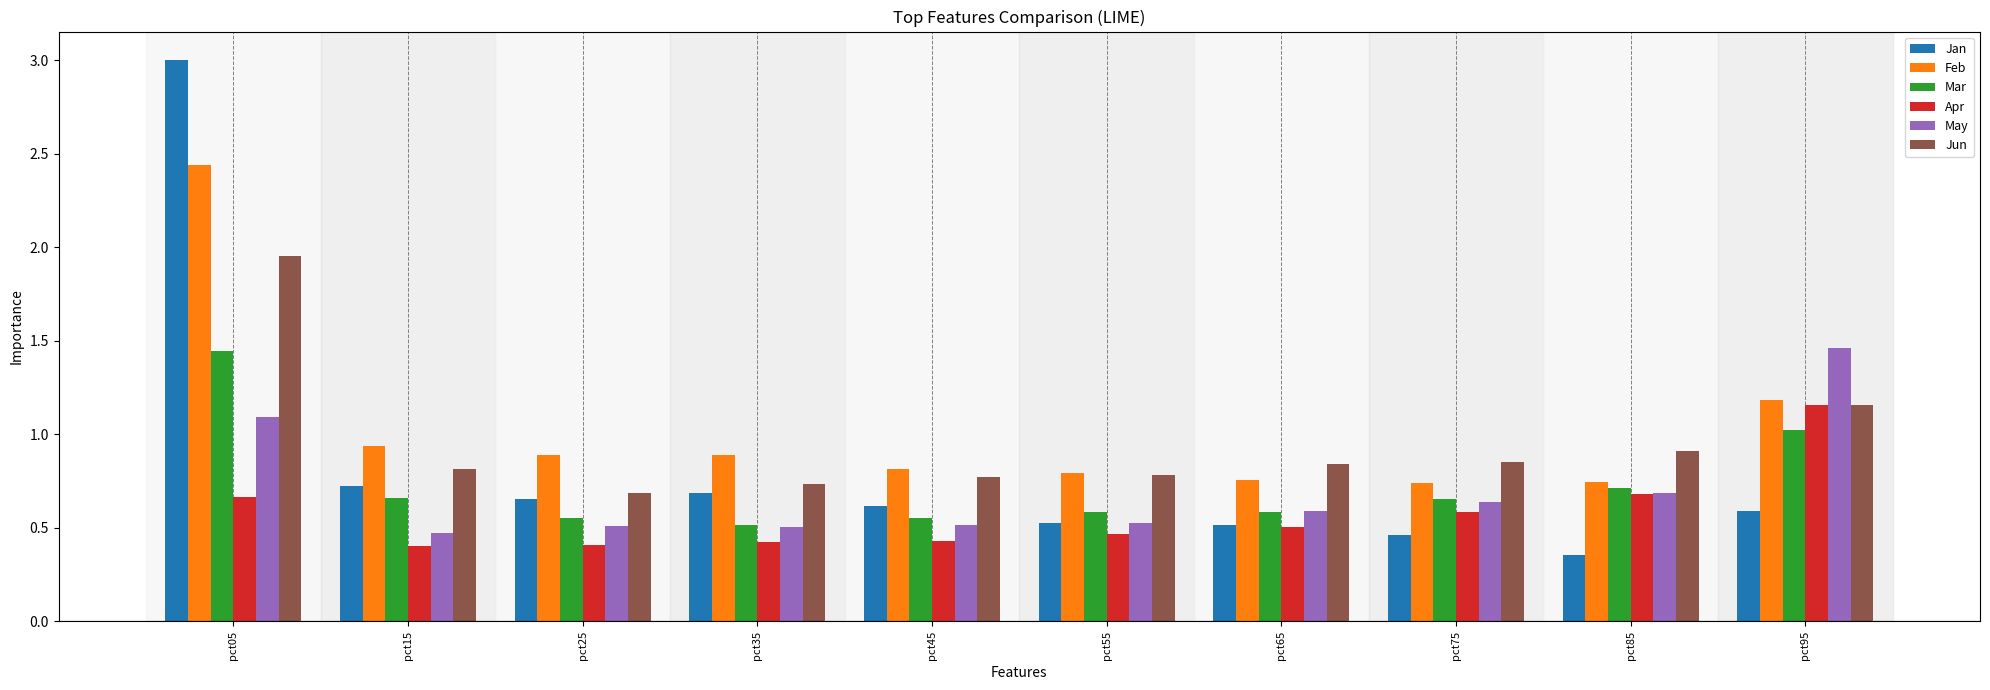

At which label does Mar reach its peak?

pct05